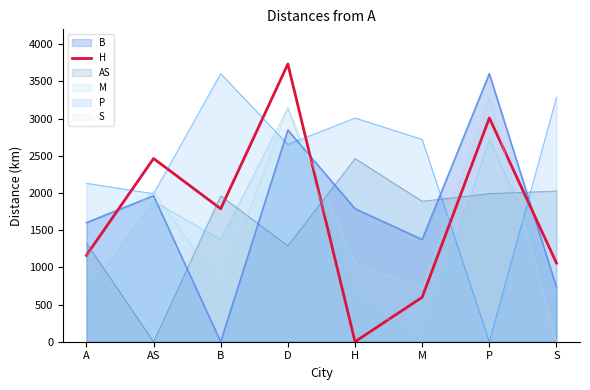

True or false: there are more than 1 points higher than both neighbors.

True